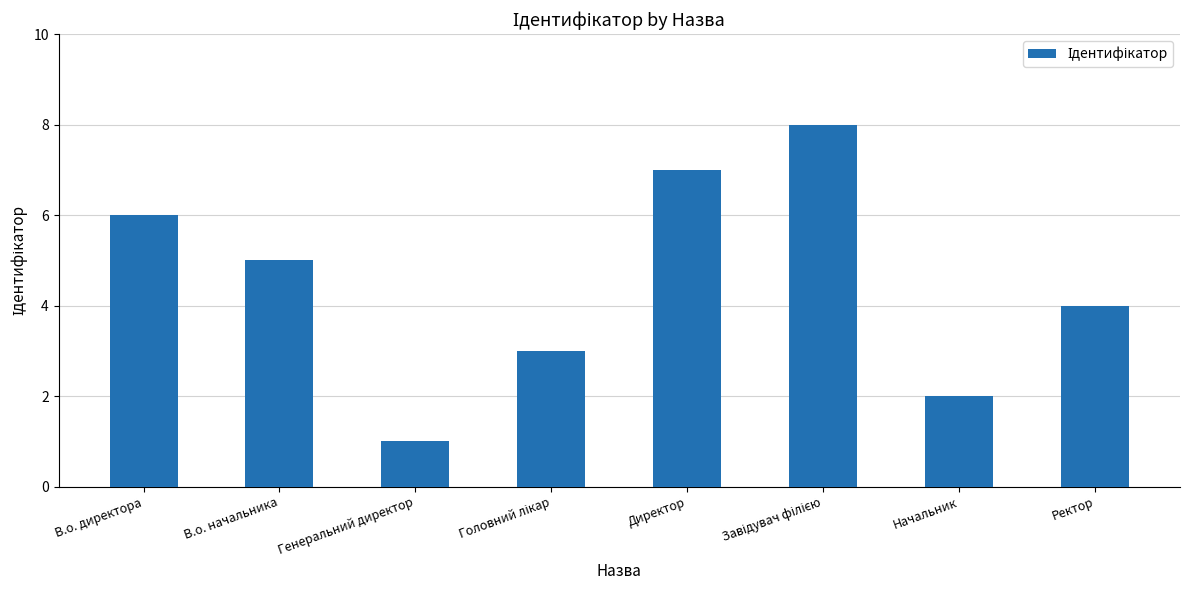

Which has a higher value, Генеральний директор or В.о. директора?

В.о. директора